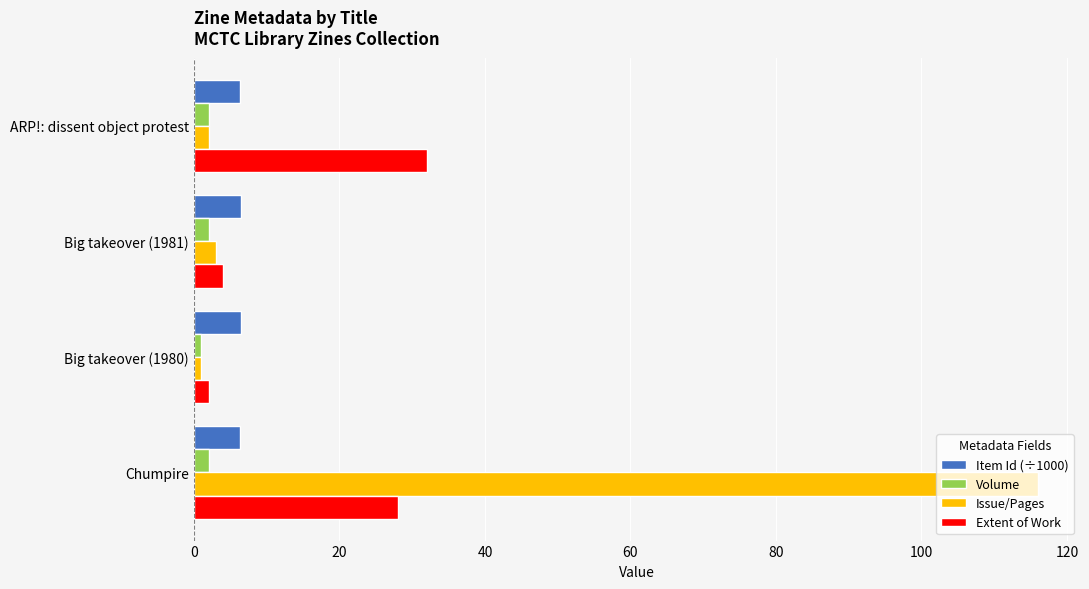

What is the average value of the Extent of Work series?

16.5